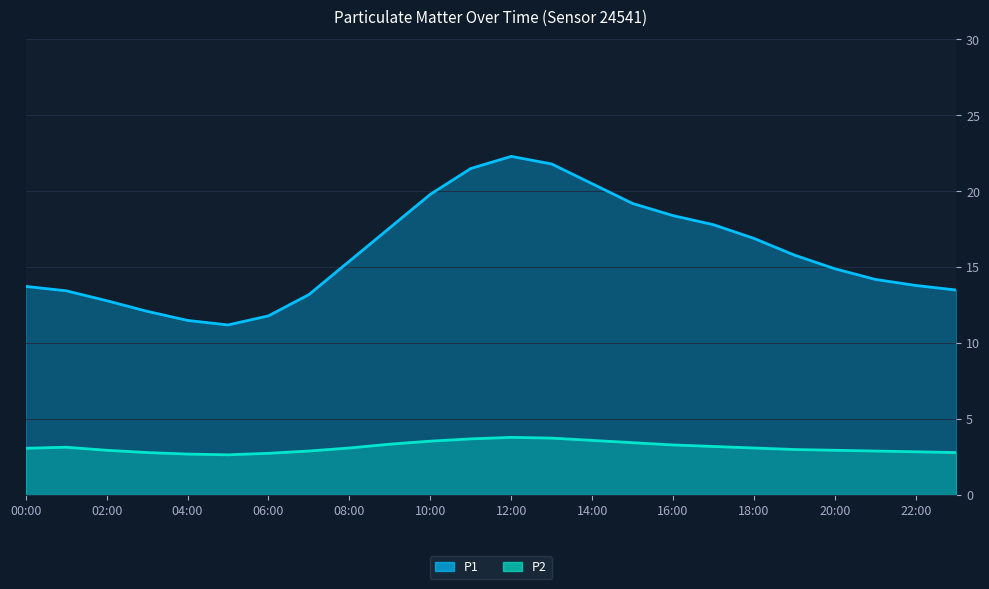

How many lines are shown in the chart?

2